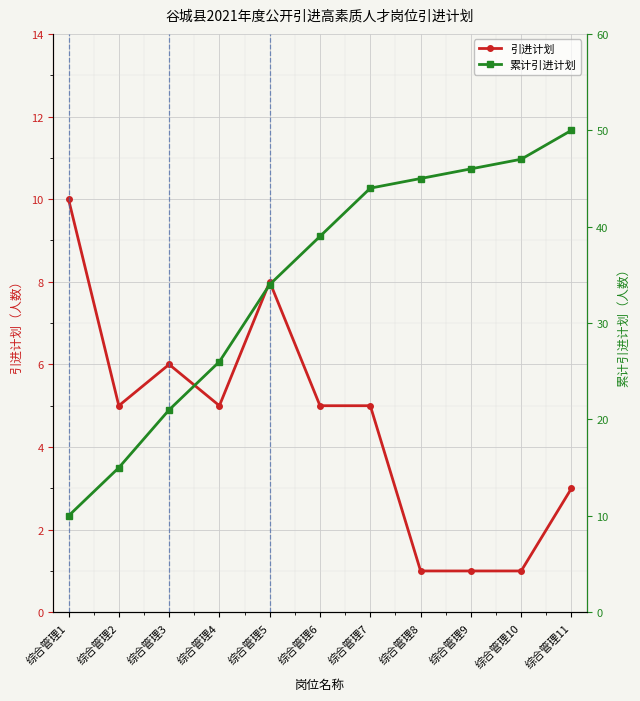

What value does the 累计引进计划 series have at 综合管理7, to the nearest 10?

40